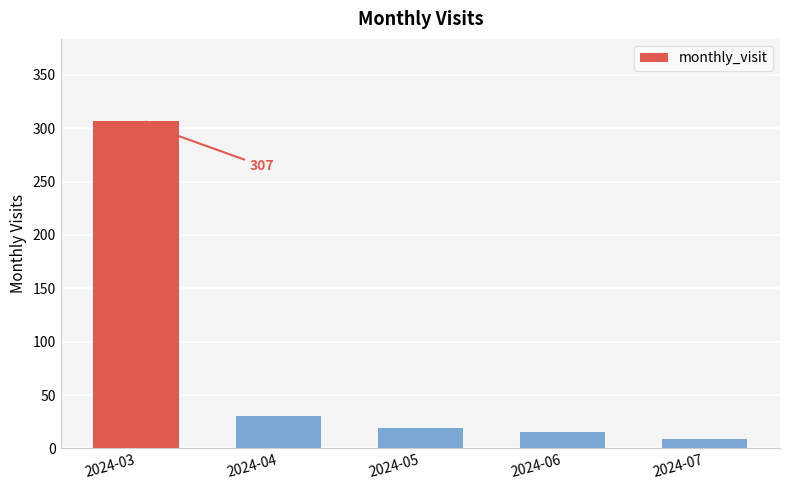

How many bars are there in total?

5